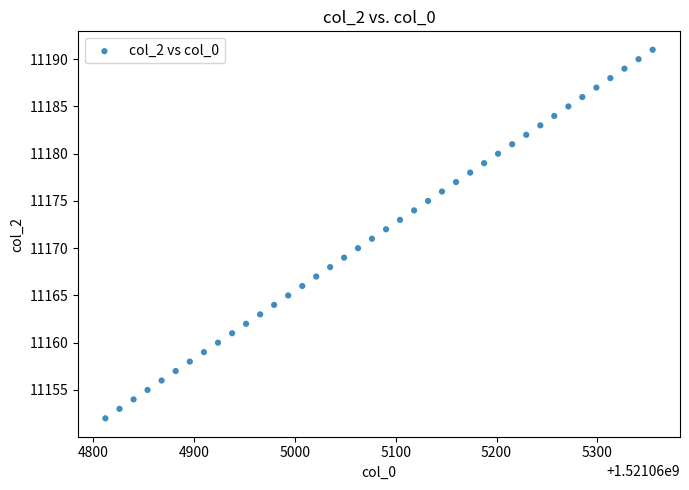

What is the range of Y values (max minus min)?

39